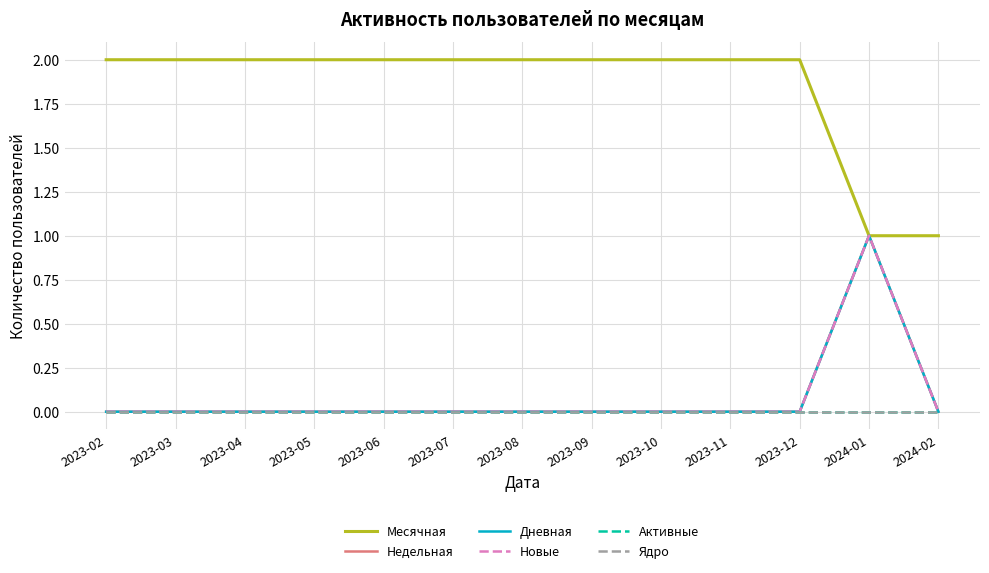

Is this an area chart (filled region under the line)?

No